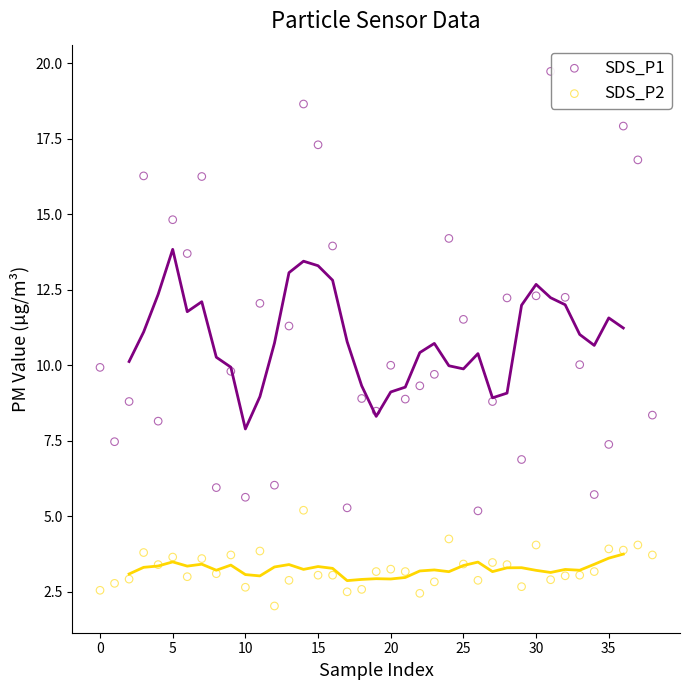

Which series has the largest Y range (max minus min)?

SDS_P1